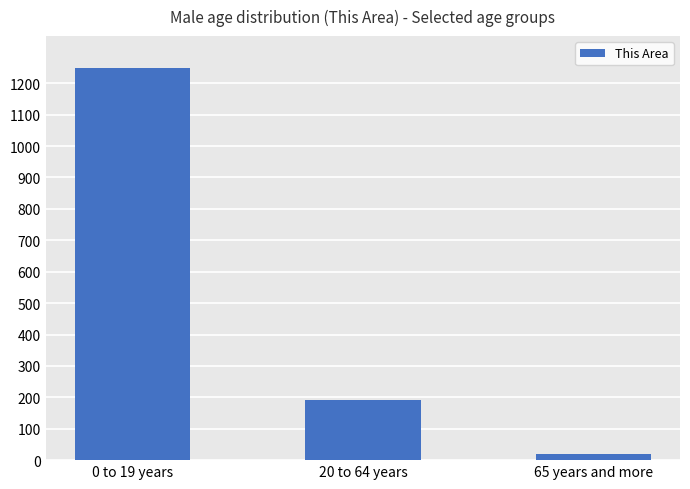

What is the approximate value at 0 to 19 years?

1248